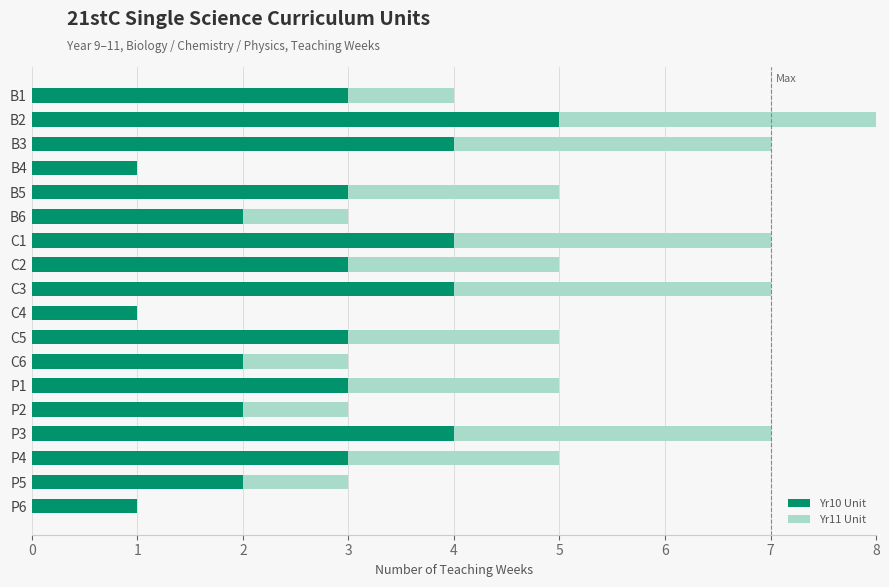

What is the difference between the second highest and minimum values in the Yr11 Unit series?

3